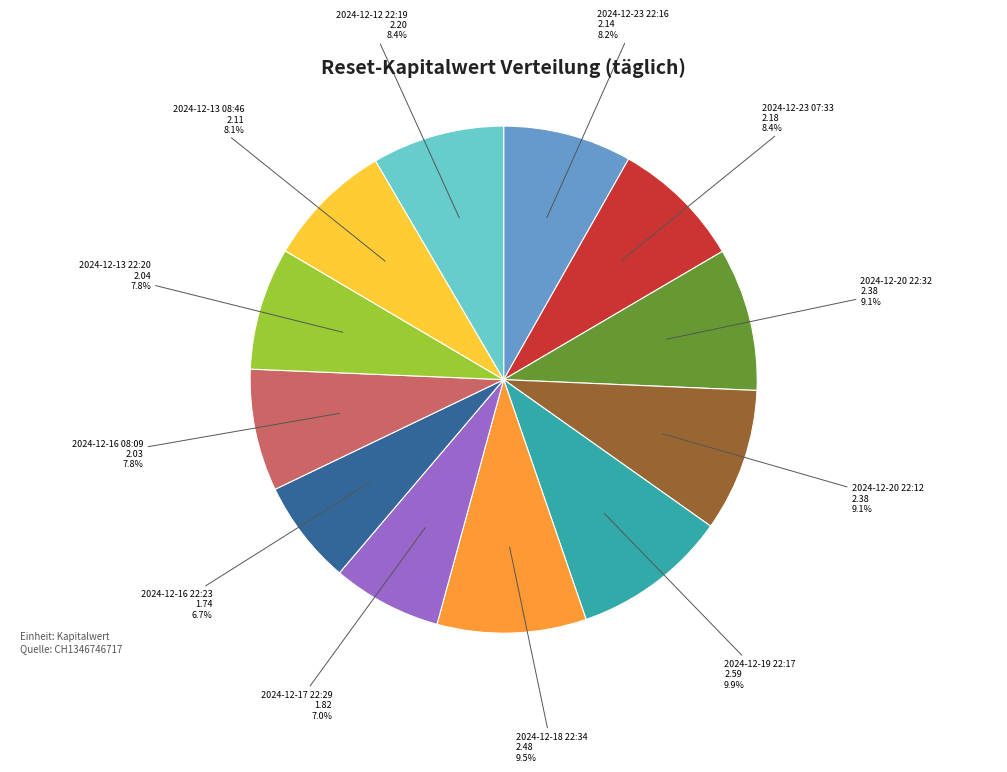

How many slices are in this pie chart?

12